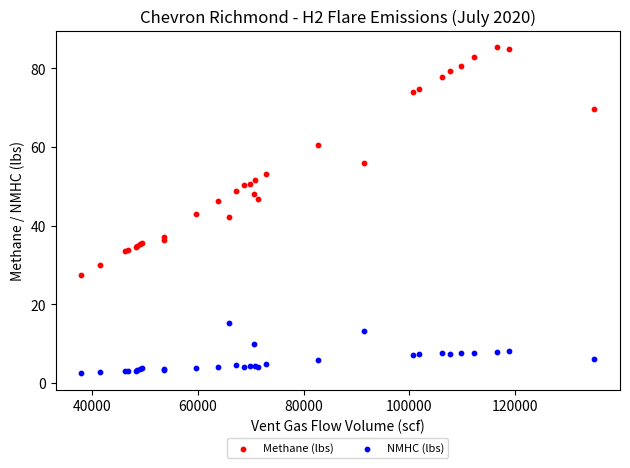

Which series reaches the maximum Y coordinate?

Methane (lbs)